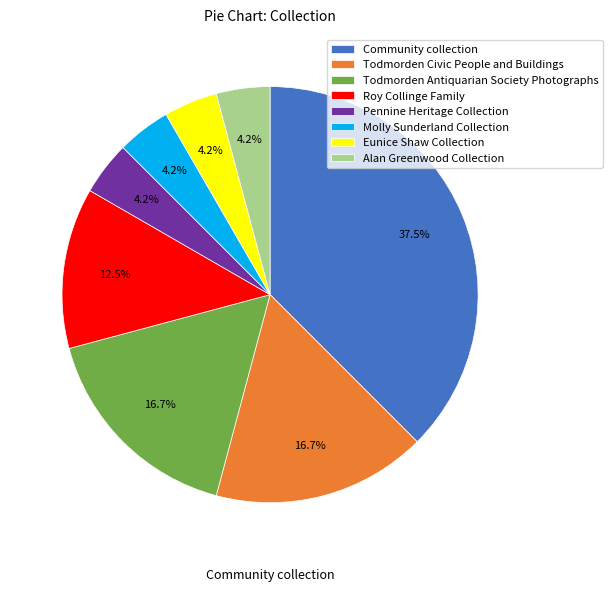

How many slices are in this pie chart?

8